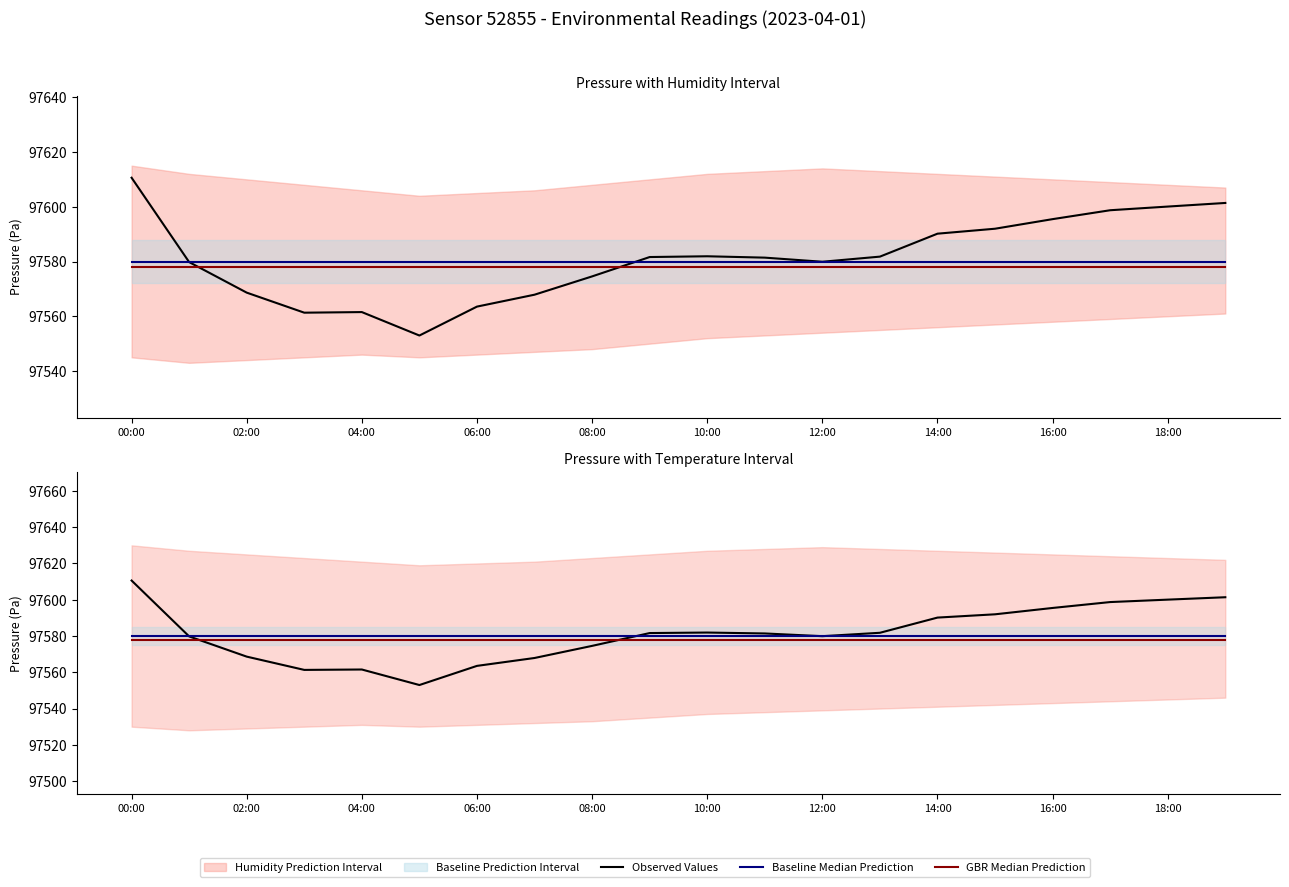

Is it true that GBR Median Prediction equals 97578.0 at 16:00?

True